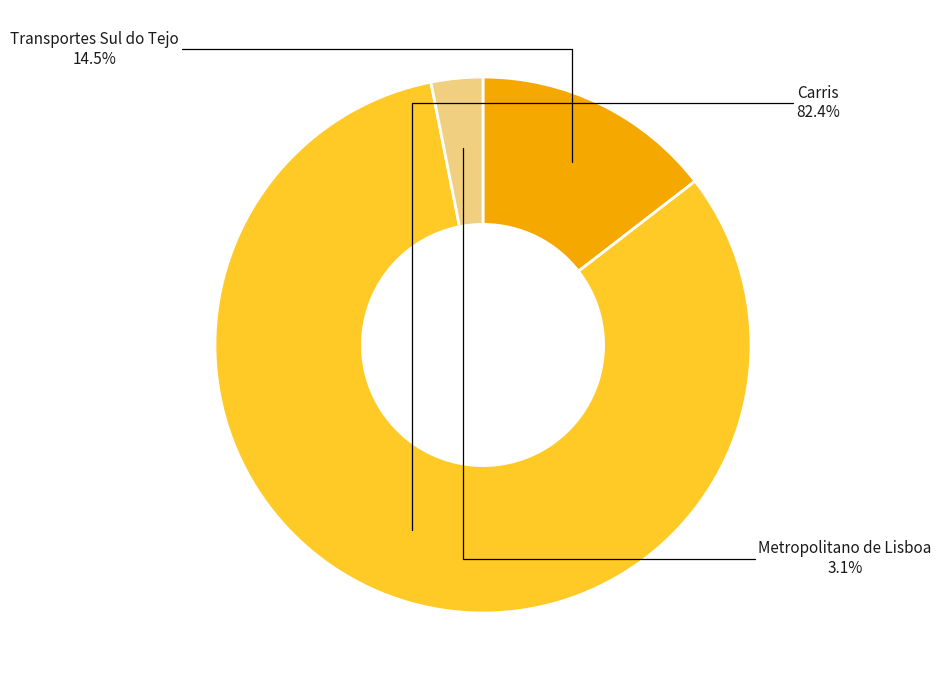

Count the number of slices in the pie.

3